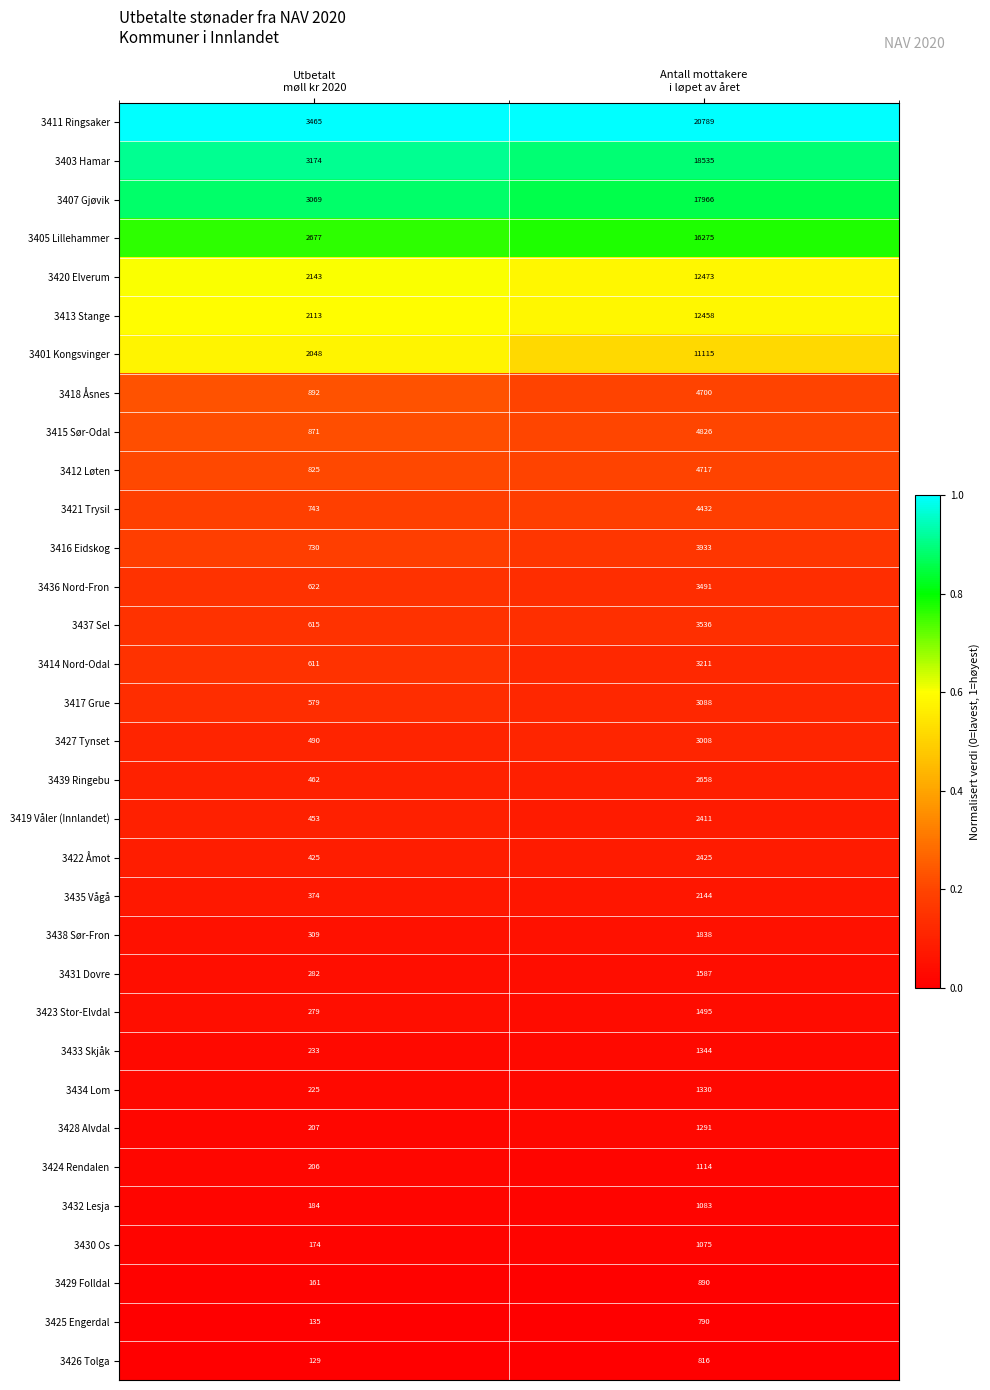

How many data points does each series have?

2